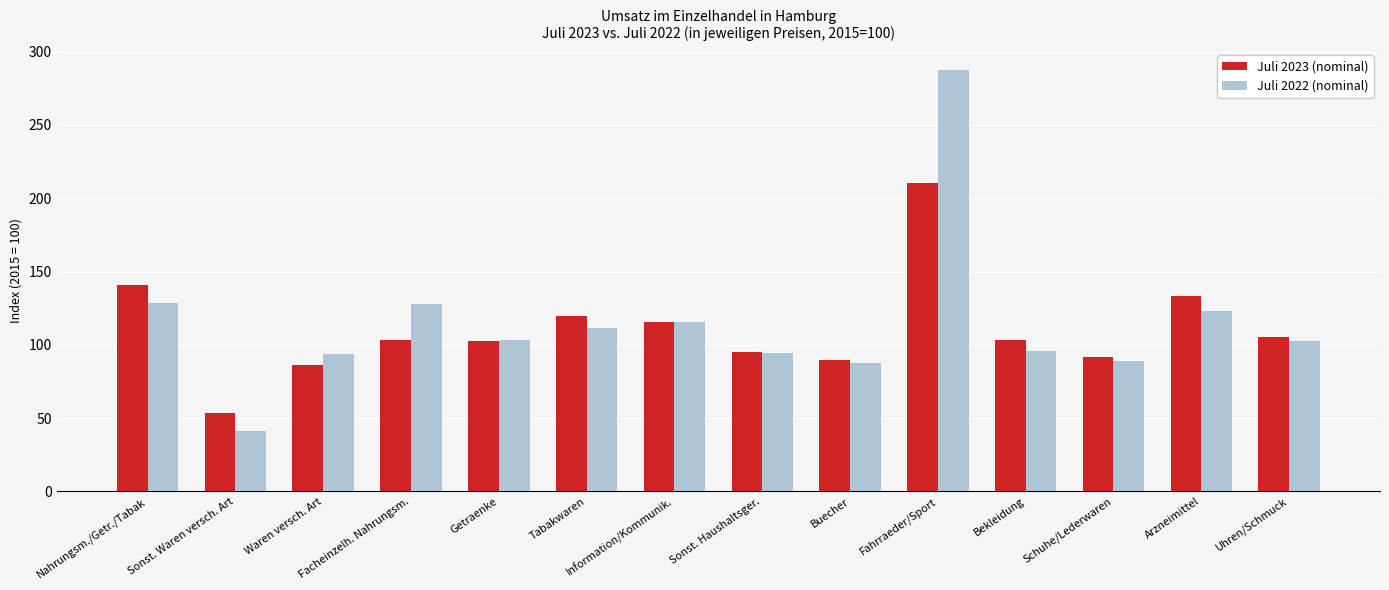

Is the value of Juli 2022 (nominal) at Schuhe/Lederwaren greater than the value of Juli 2023 (nominal) at Sonst. Haushaltsger.?

No